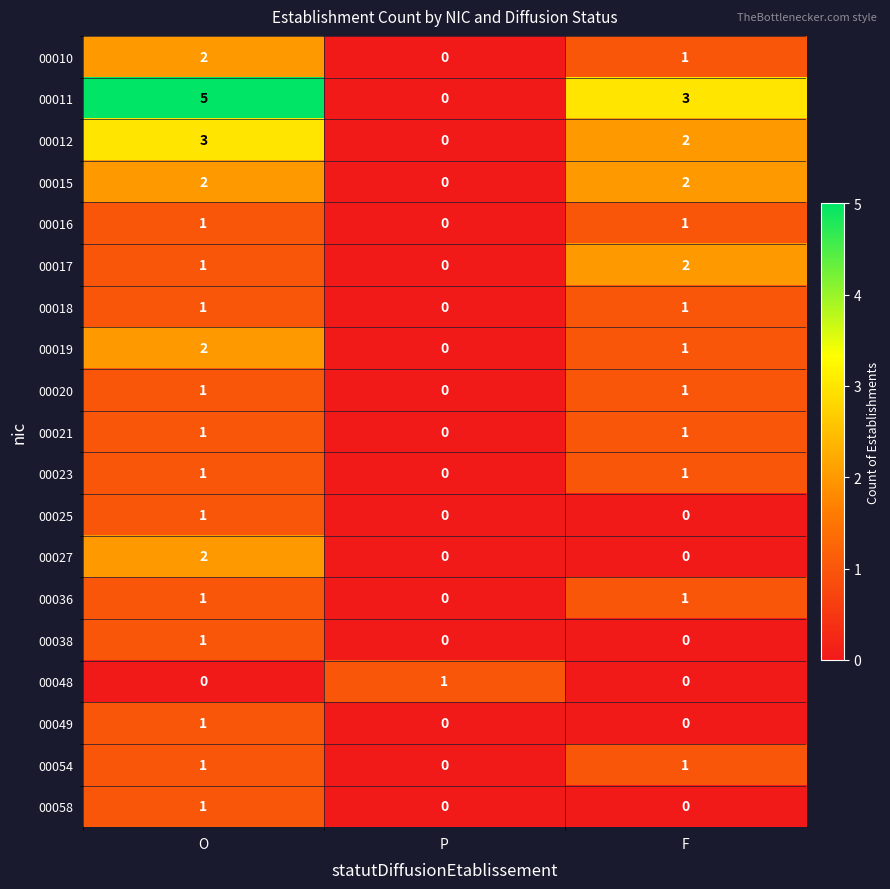

What is the sum of all 00011 values?

8